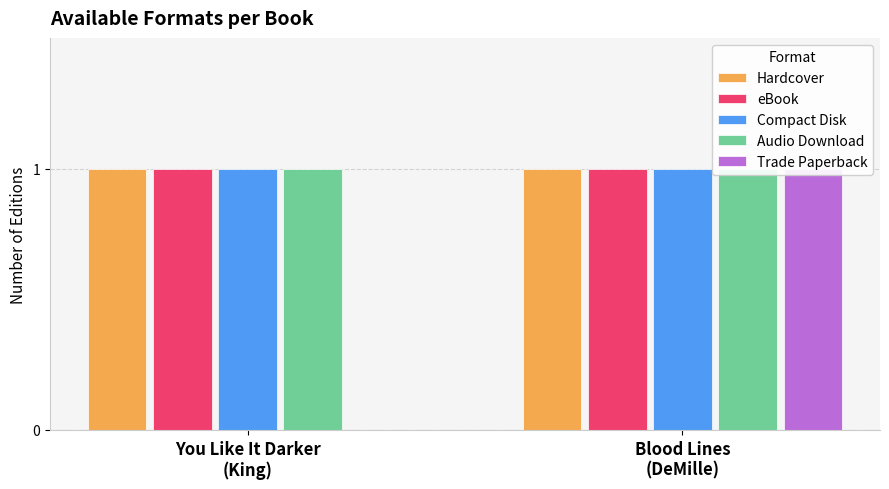

Reading left to right, list all the values displayed in this chart.

Hardcover: You Like It Darker
(King)=1	Blood Lines
(DeMille)=1
eBook: You Like It Darker
(King)=1	Blood Lines
(DeMille)=1
Compact Disk: You Like It Darker
(King)=1	Blood Lines
(DeMille)=1
Audio Download: You Like It Darker
(King)=1	Blood Lines
(DeMille)=1
Trade Paperback: You Like It Darker
(King)=0	Blood Lines
(DeMille)=1